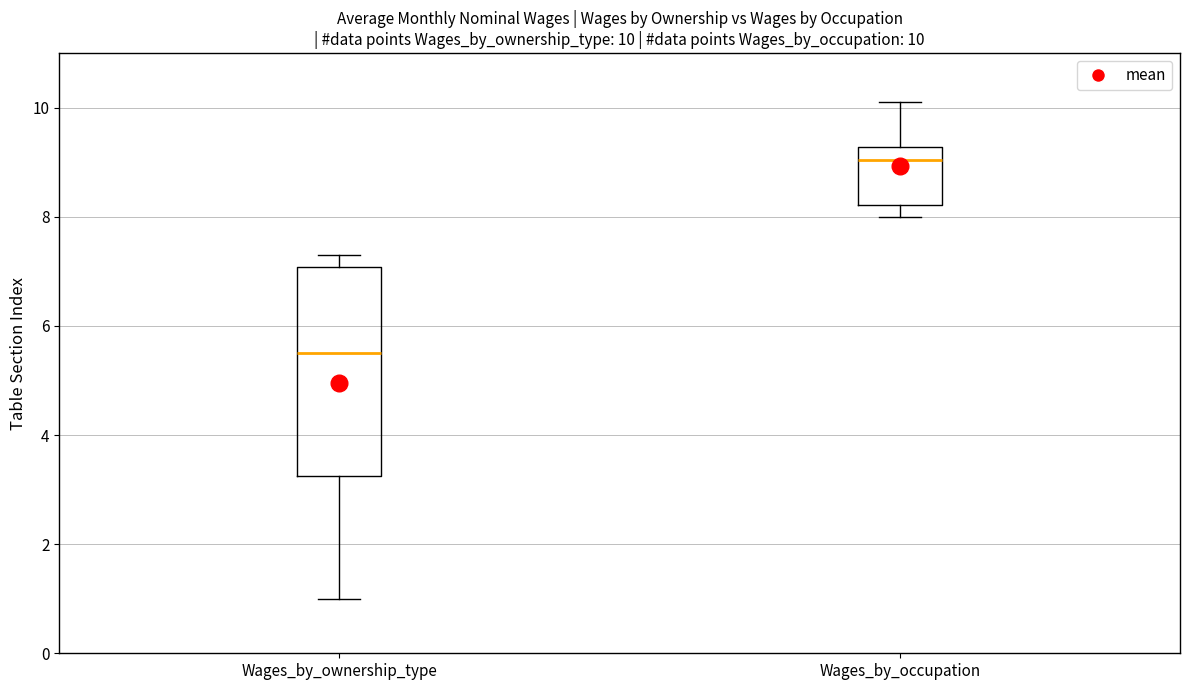

Which box's median line is the highest?

Wages_by_occupation